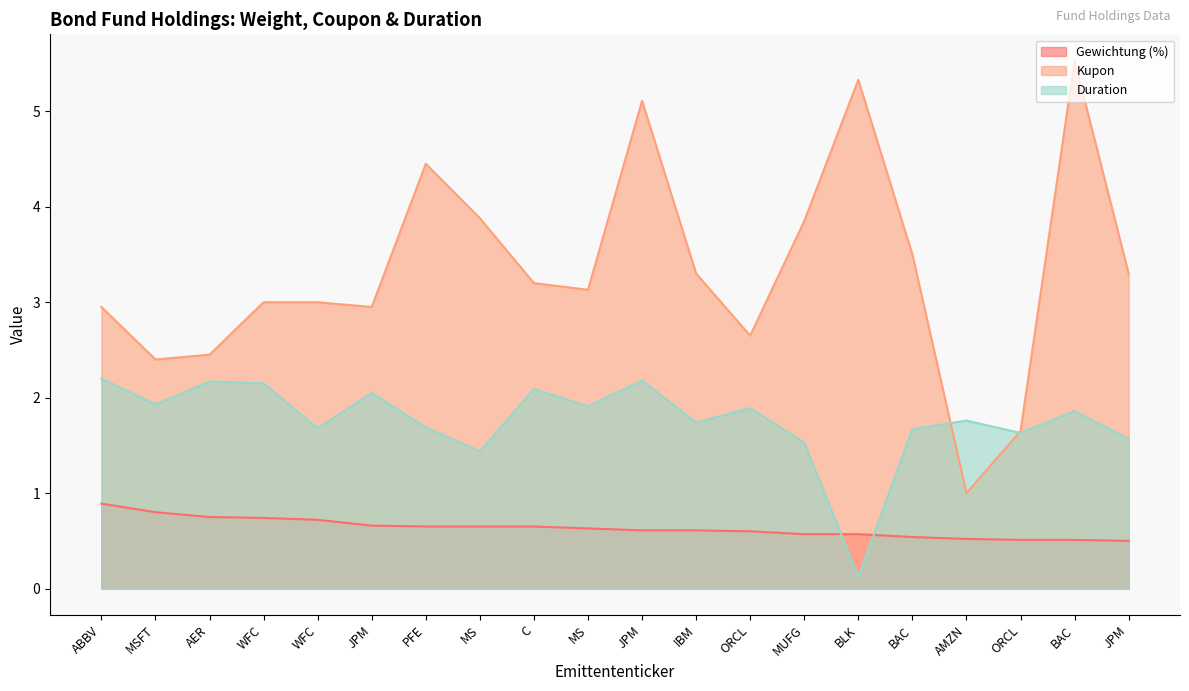

Rank the series by their average value, from lowest to highest.

Gewichtung (%), Duration, Kupon